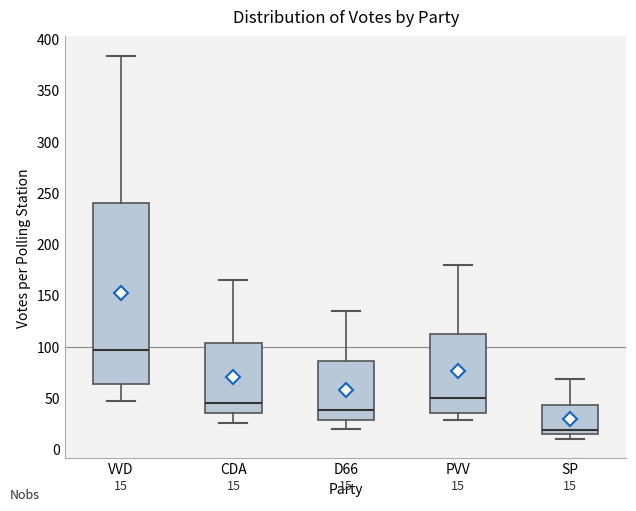

Which box's median line is the highest?

VVD